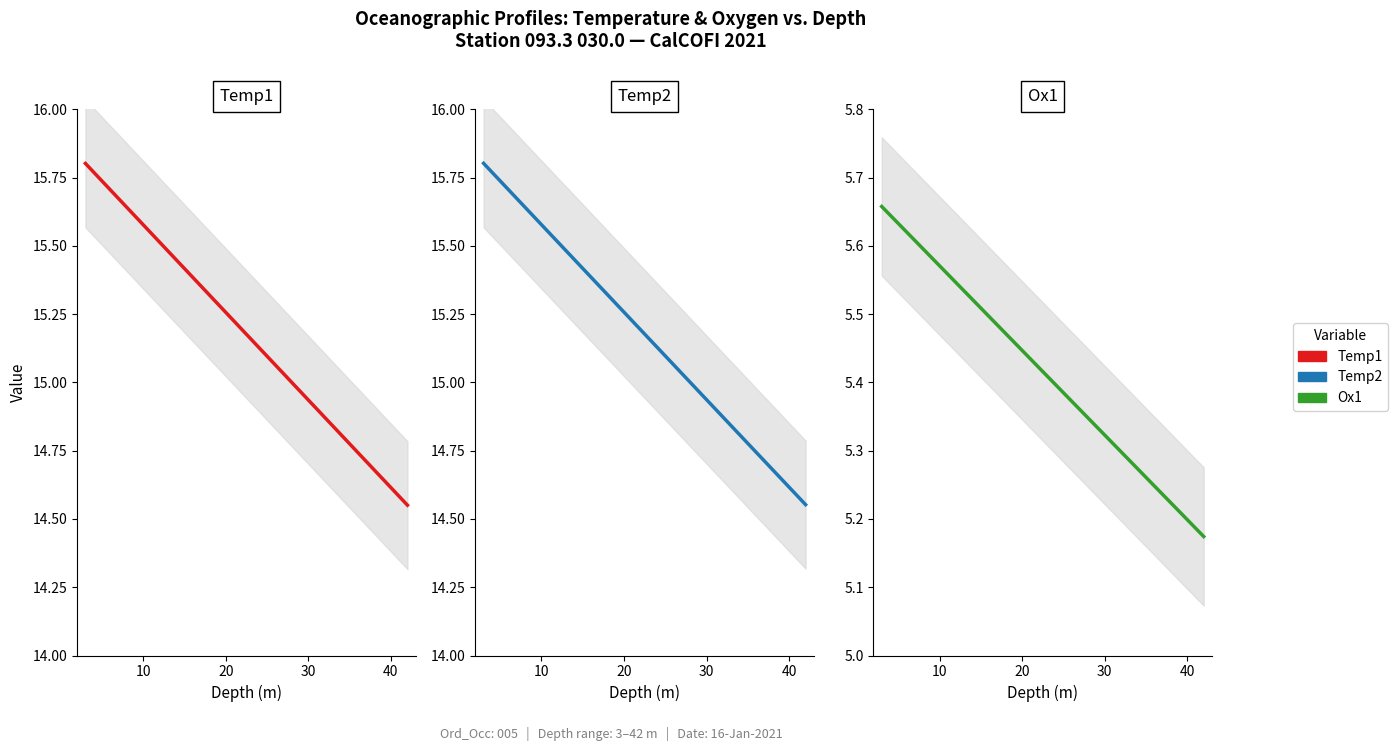

Does the chart display data point markers on the line(s)?

No